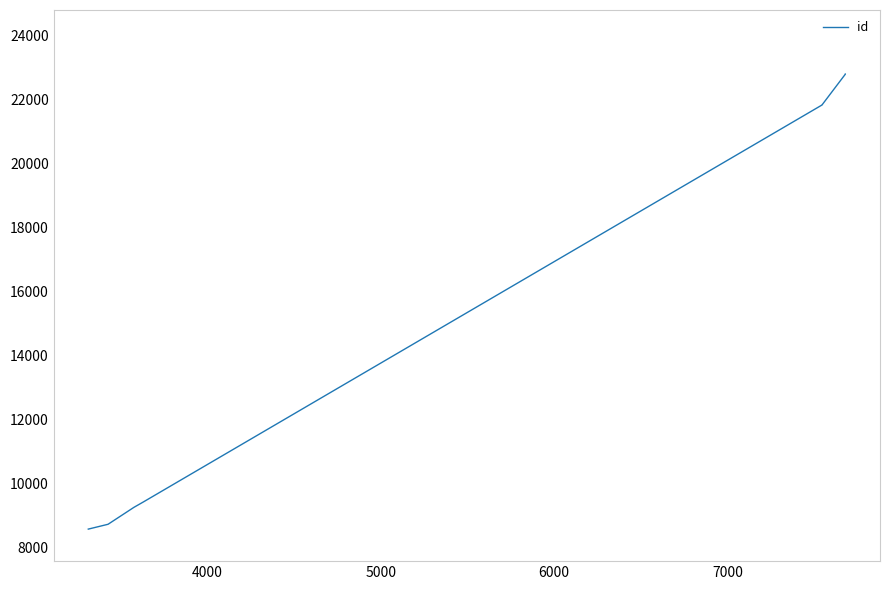

Reading left to right, what are all the values shown in this chart?

8581	8732	9260	9427	21827	21834	22784	22785	22786	22788